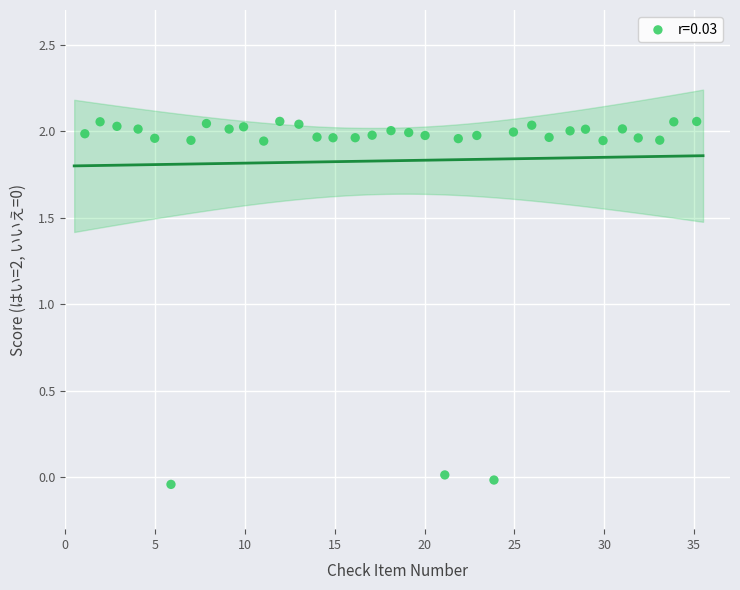

What is the range of X values (max minus min)?

34.1